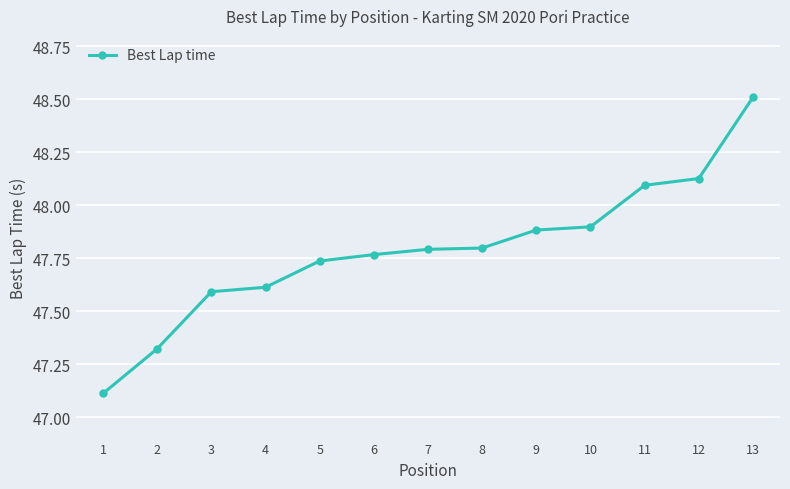

How many lines are shown in the chart?

1